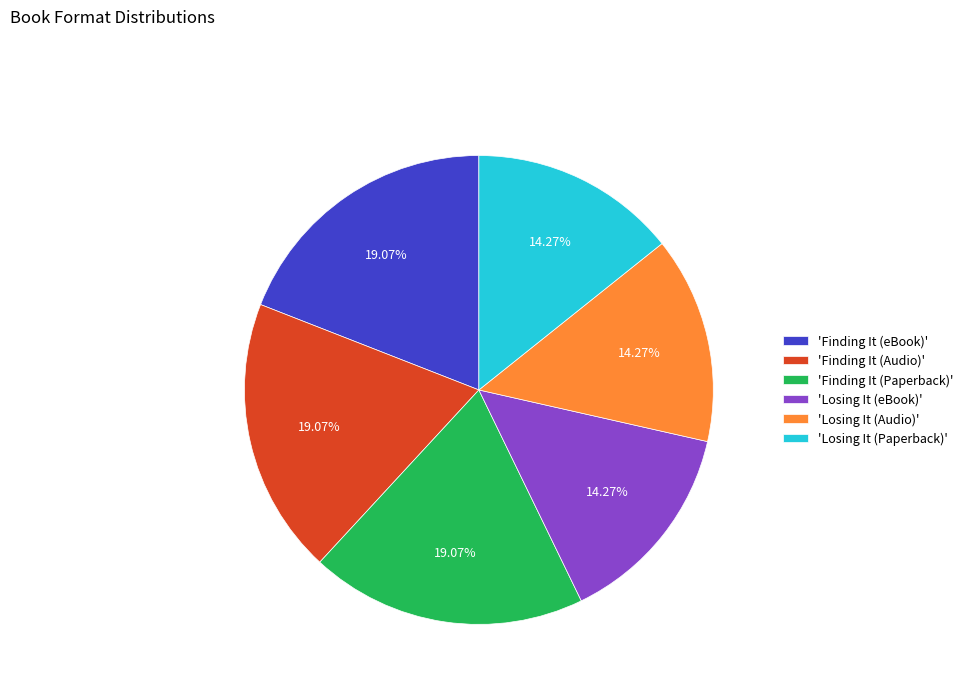

Count the number of slices in the pie.

6